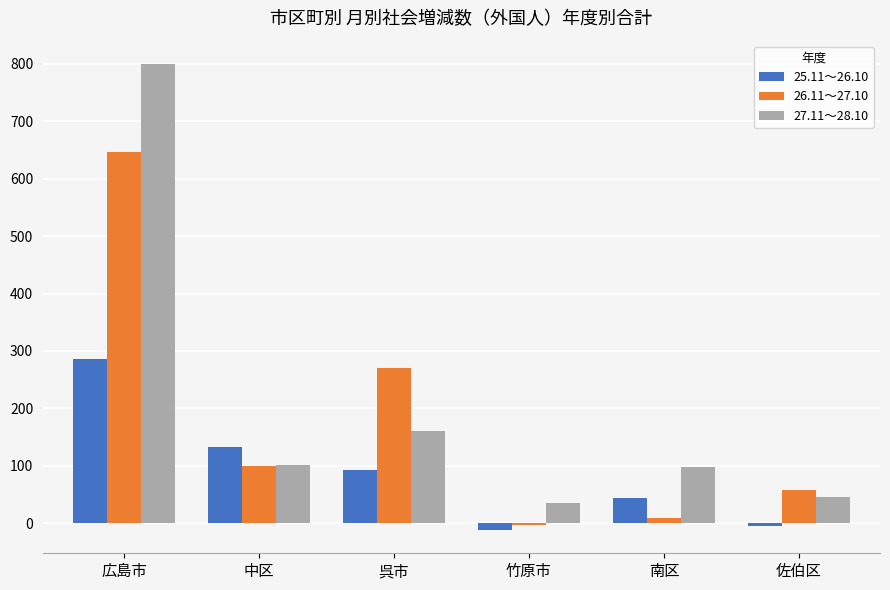

Is the value of 27.11～28.10 at 中区 greater than the value of 25.11～26.10 at 広島市?

No